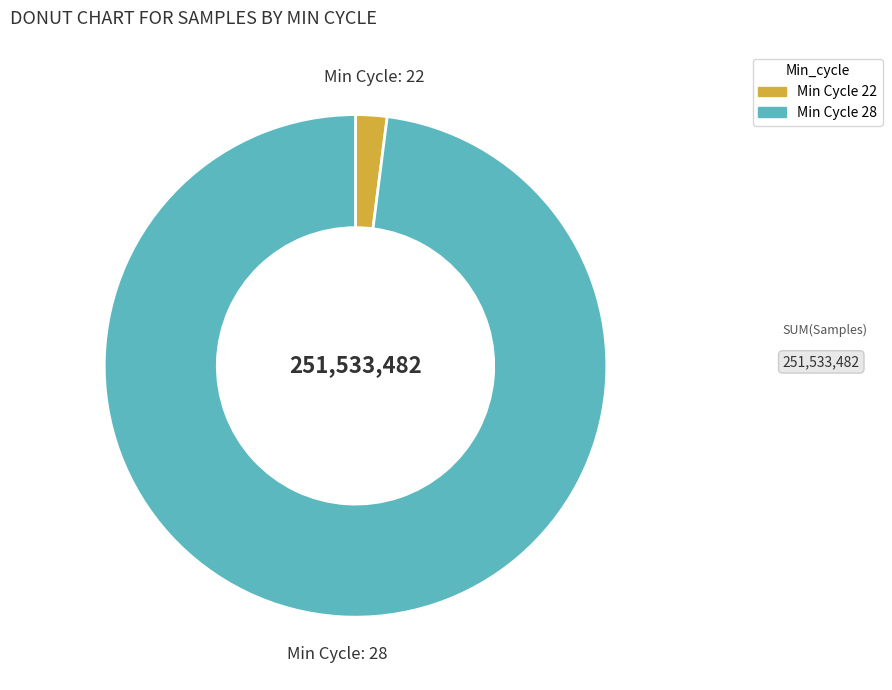

Is there a majority slice in this chart?

Yes